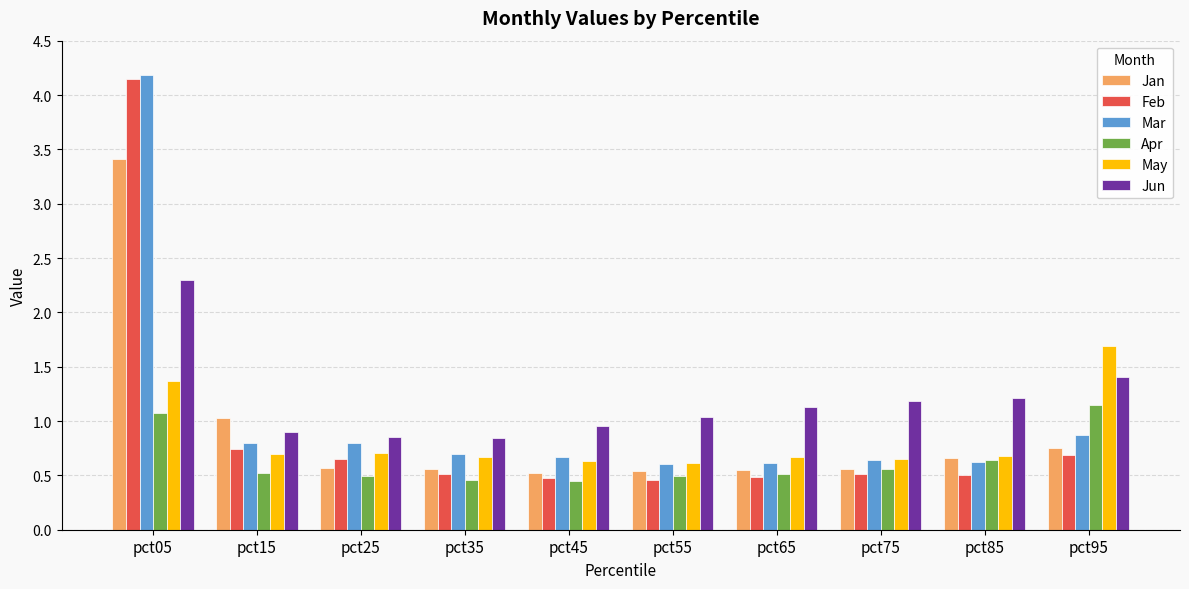

True or false: May has a value of 1.0 at pct45.

False